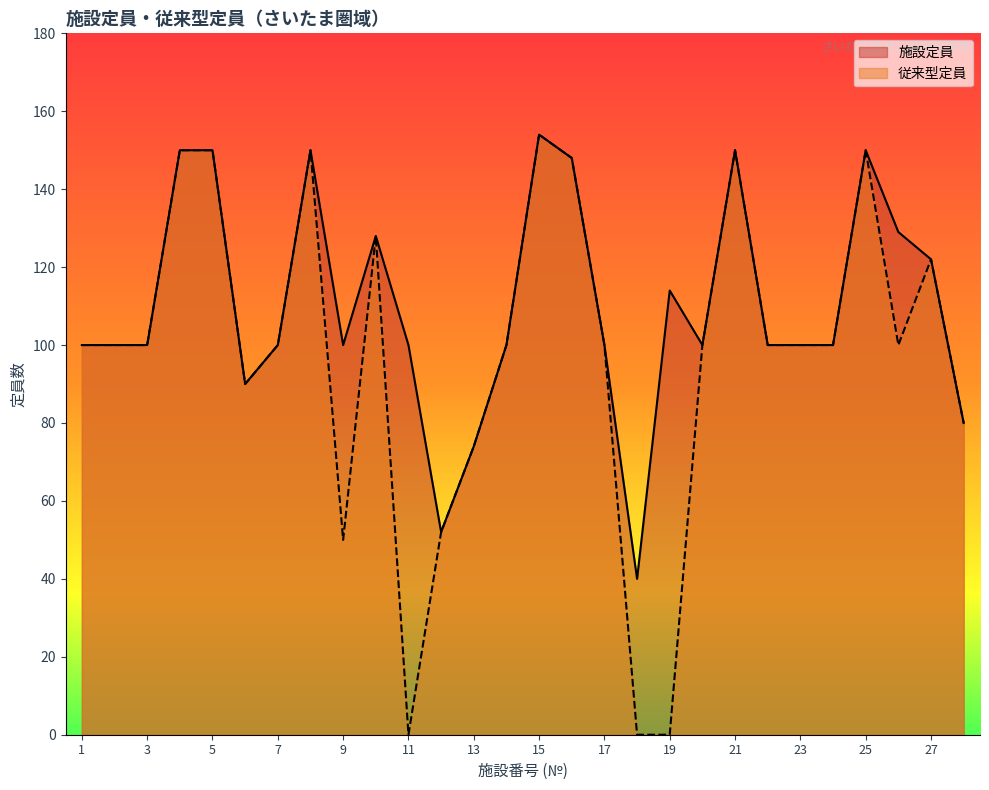

Reading right to left, transcribe all the data shown in this chart.

施設定員: 28=80	27=122	26=129	25=150	24=100	23=100	22=100	21=150	20=100	19=114	18=40	17=100	16=148	15=154	14=100	13=74	12=52	11=100	10=128	9=100	8=150	7=100	6=90	5=150	4=150	3=100	2=100	1=100
従来型定員: 28=80	27=122	26=100	25=150	24=100	23=100	22=100	21=150	20=100	19=0	18=0	17=100	16=148	15=154	14=100	13=74	12=52	11=0	10=128	9=50	8=150	7=100	6=90	5=150	4=150	3=100	2=100	1=100